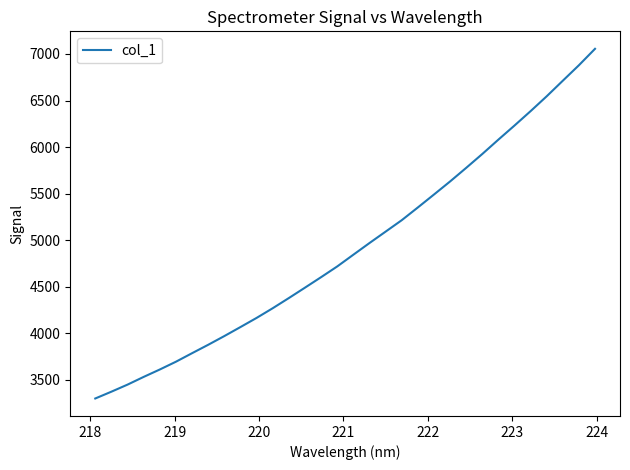

Reading left to right, what are all the values shown in this chart?

3300.1	3373.2	3449.1	3532.0	3611.5	3695.1	3786.7	3877.0	3970.6	4067.5	4165.6	4269.7	4378.9	4490.6	4603.3	4718.4	4844.3	4969.6	5092.0	5214.8	5351.6	5490.5	5630.7	5776.7	5925.8	6080.2	6231.5	6386.3	6545.8	6712.9	6879.1	7055.4